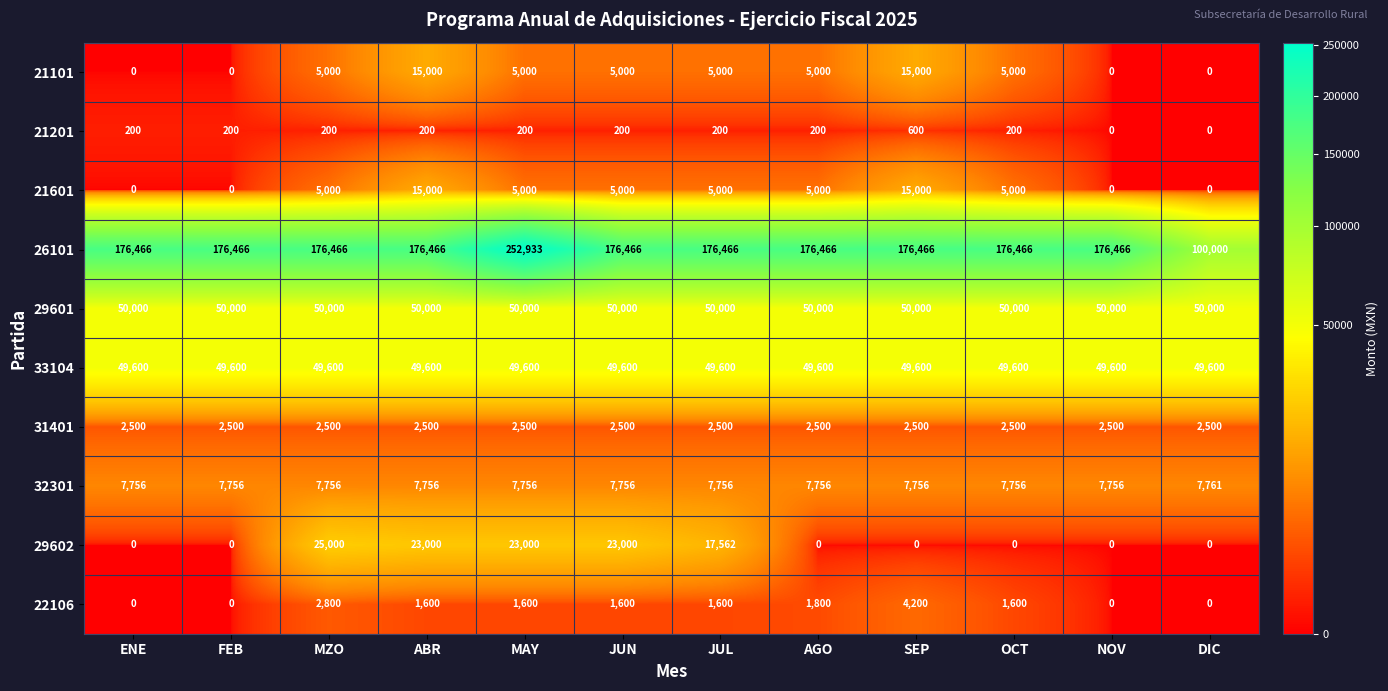

What value does the 33104 series have at JUL?

49600